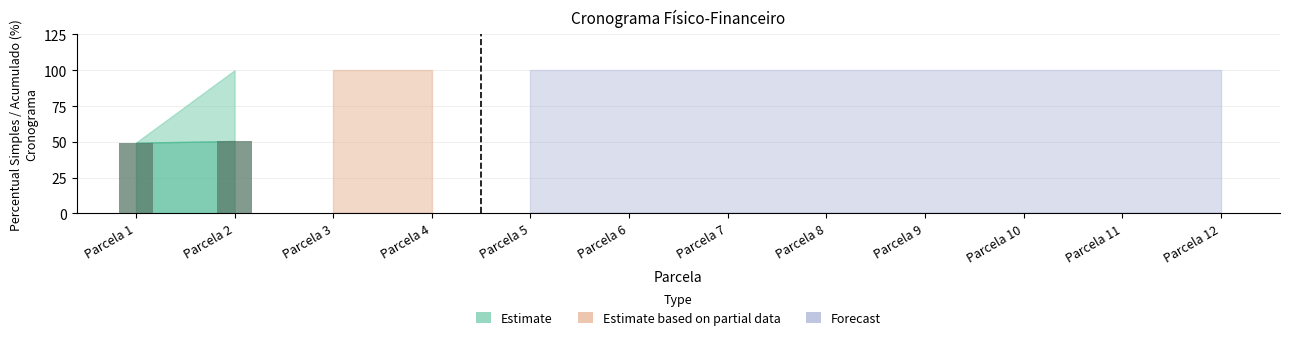

Reading left to right, transcribe all the data shown in this chart.

Parcela 1=49.4	Parcela 2=50.6